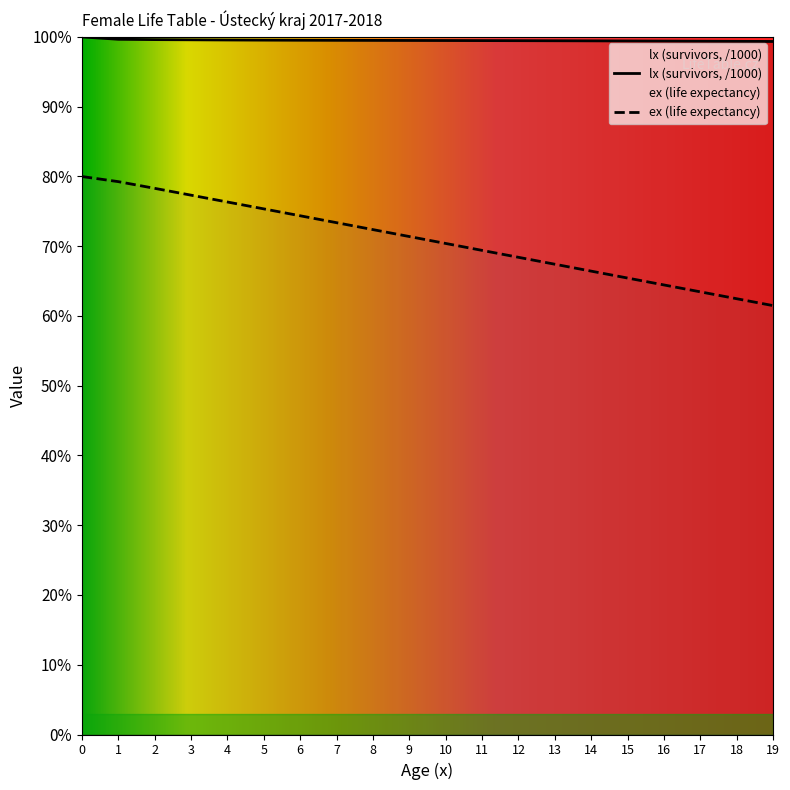

Rank the series by their average value, from highest to lowest.

lx (survivors, /1000), ex (life expectancy)